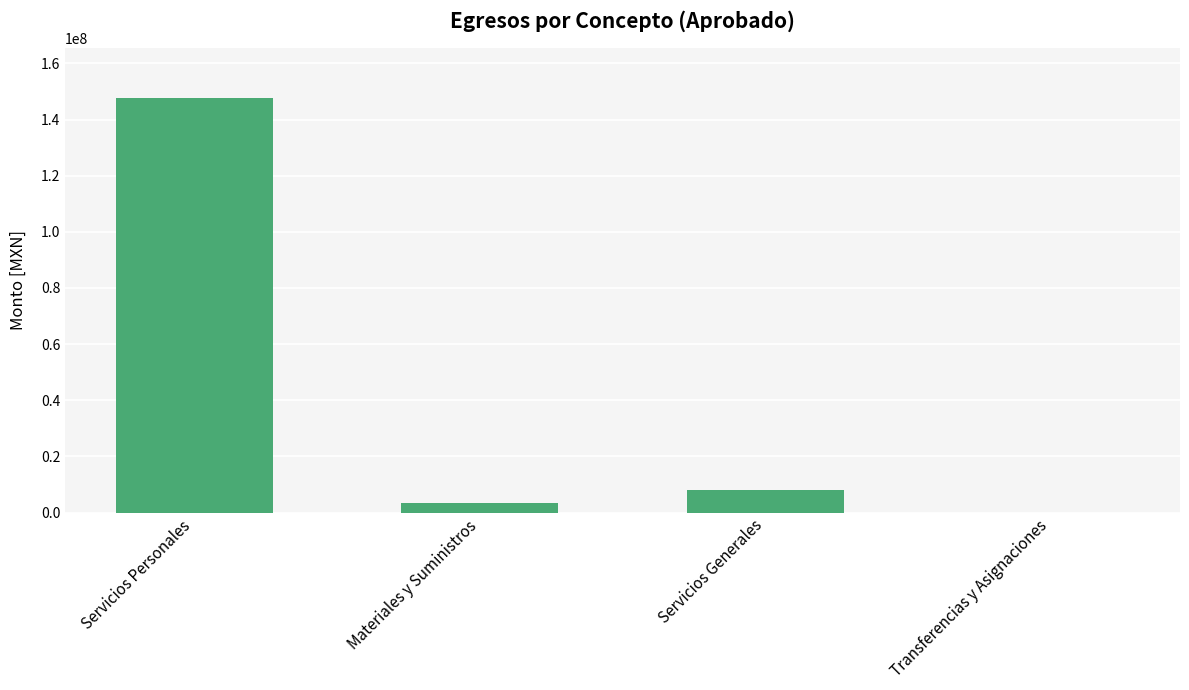

Which has a higher value, Servicios Generales or Servicios Personales?

Servicios Personales